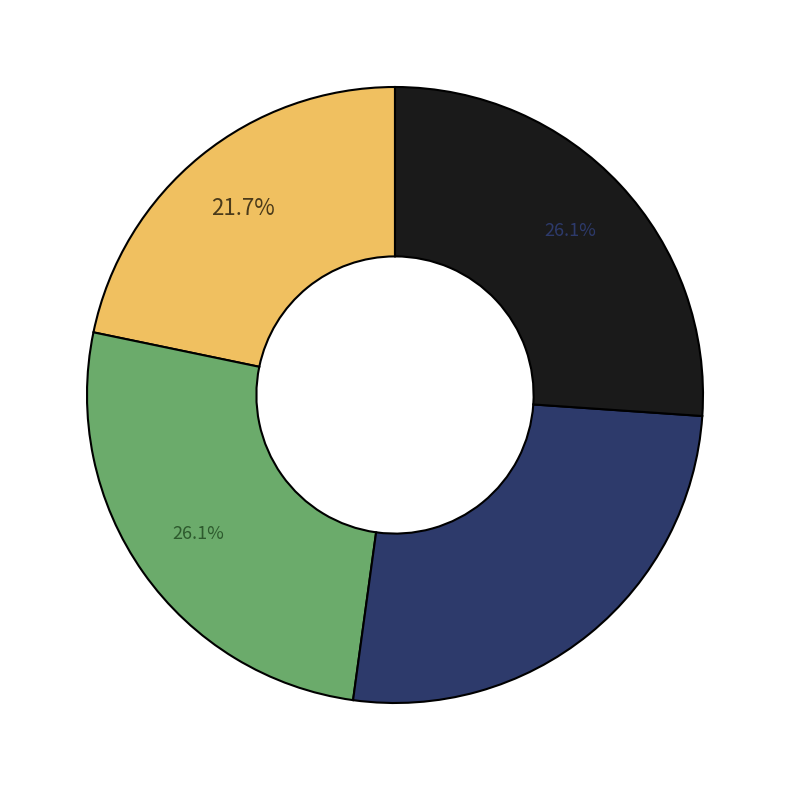

Is there a majority slice in this chart?

No